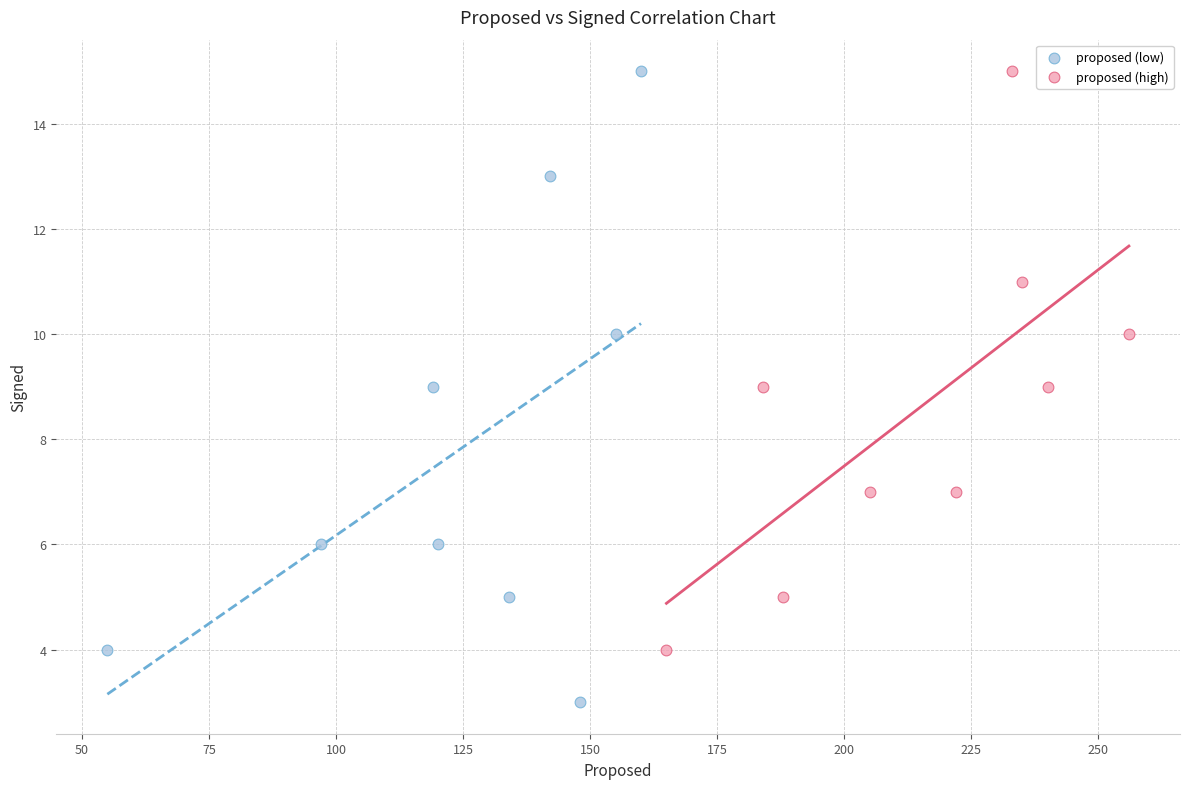

Which series contains the lowest Y value?

proposed (low)